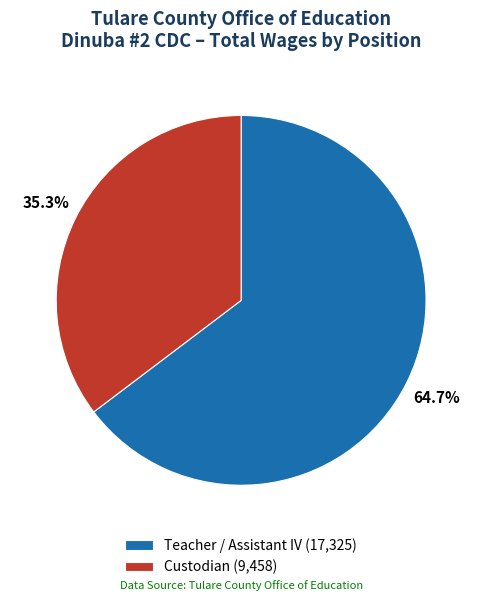

Which has a higher value, Custodian or Teacher / Assistant IV?

Teacher / Assistant IV